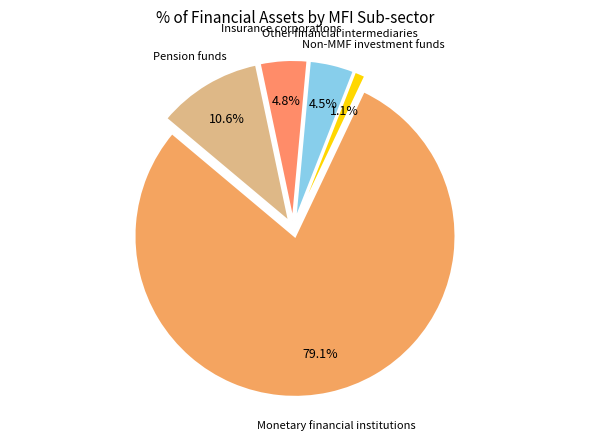

True or false: Non-MMF investment funds accounts for 1% of the total.

True